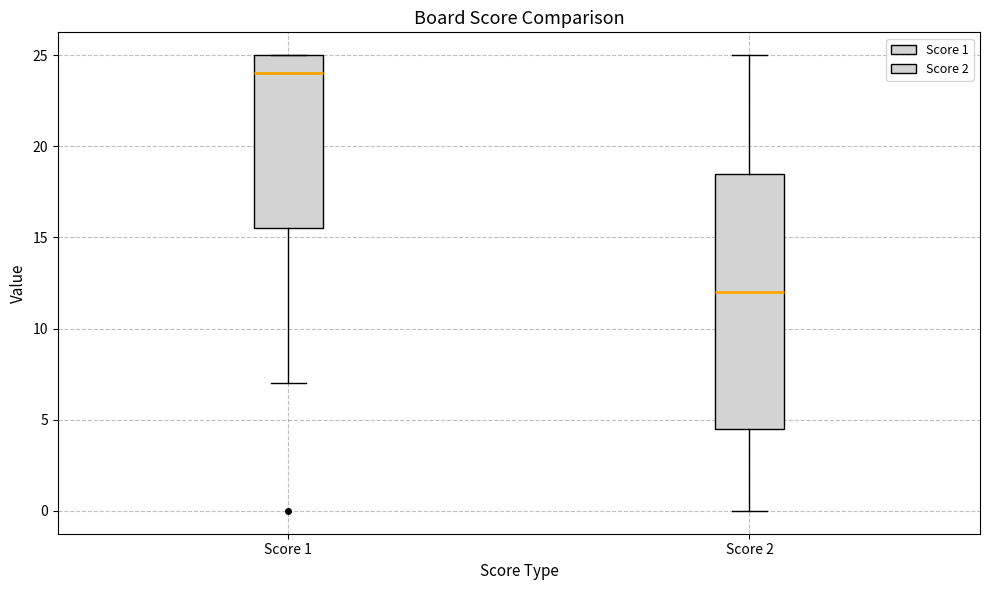

Where does the median line of the box for Score 2 sit on the y-axis? The values are not printed on the chart, so give them approximately, as read against the axis.

12.0